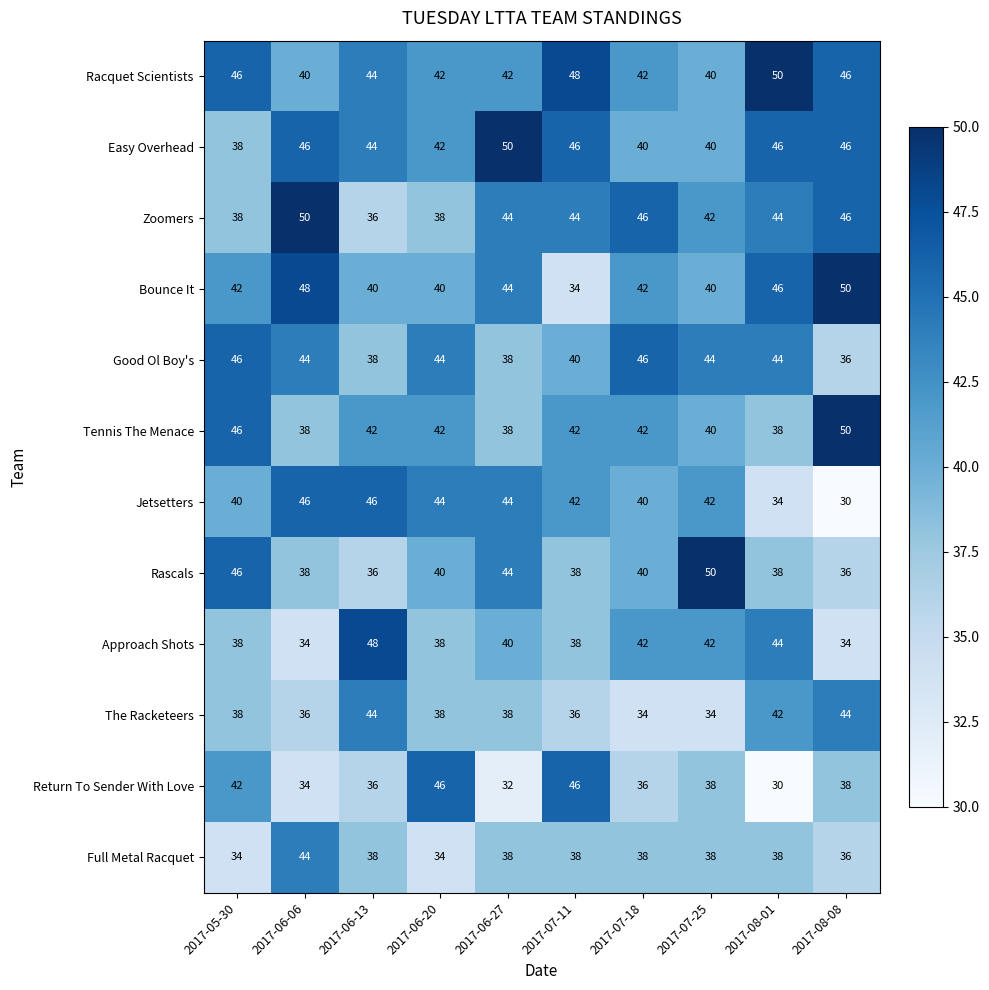

Read the Full Metal Racquet value at 2017-08-08, to the nearest 10.

40